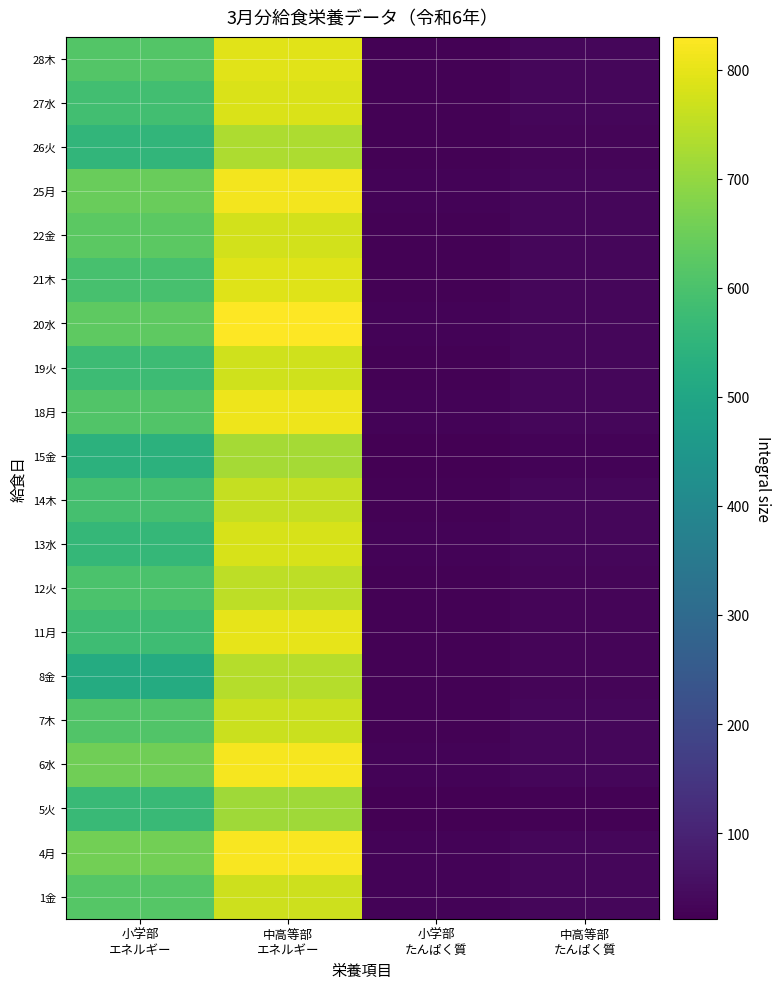

List the series in order of their peak value, highest first.

20水, 4月, 6水, 25月, 18月, 11月, 28木, 21木, 27水, 13水, 22金, 19火, 1金, 7木, 14木, 12火, 8金, 26火, 15金, 5火